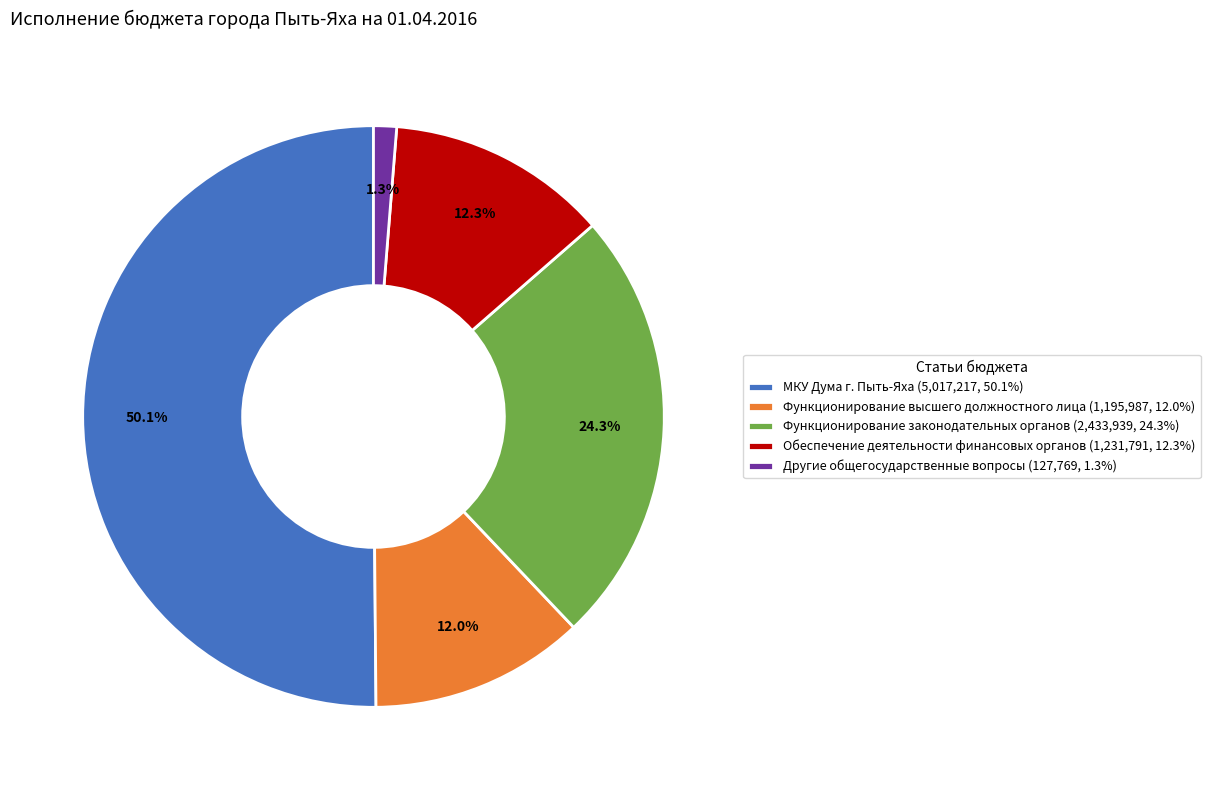

True or false: Обеспечение деятельности финансовых органов accounts for 7% of the total.

False